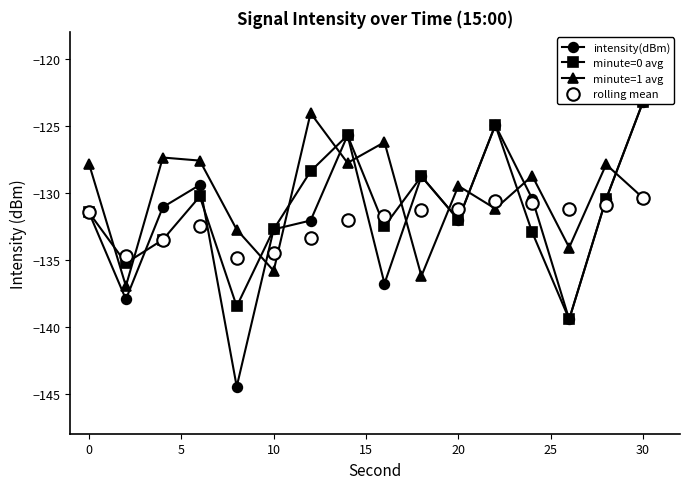

True or false: minute=1 avg and rolling mean cross at least once.

True